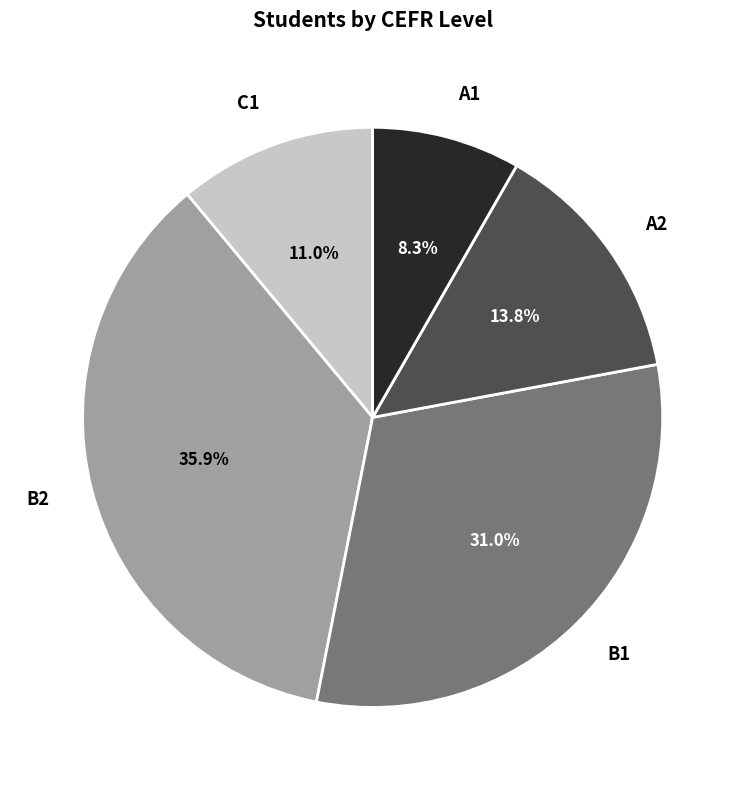

What percentage is the C1 slice, to the nearest percent?

11%